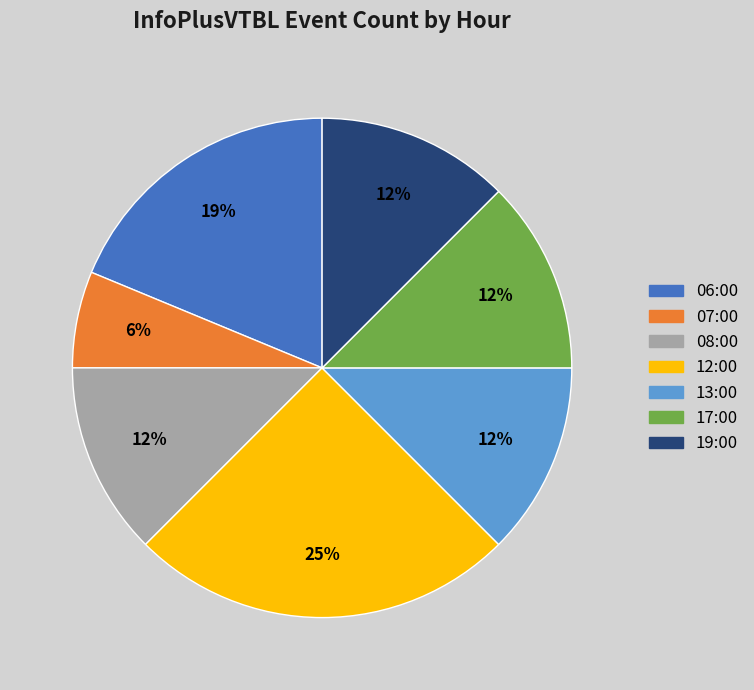

How many segments does this pie chart have?

7